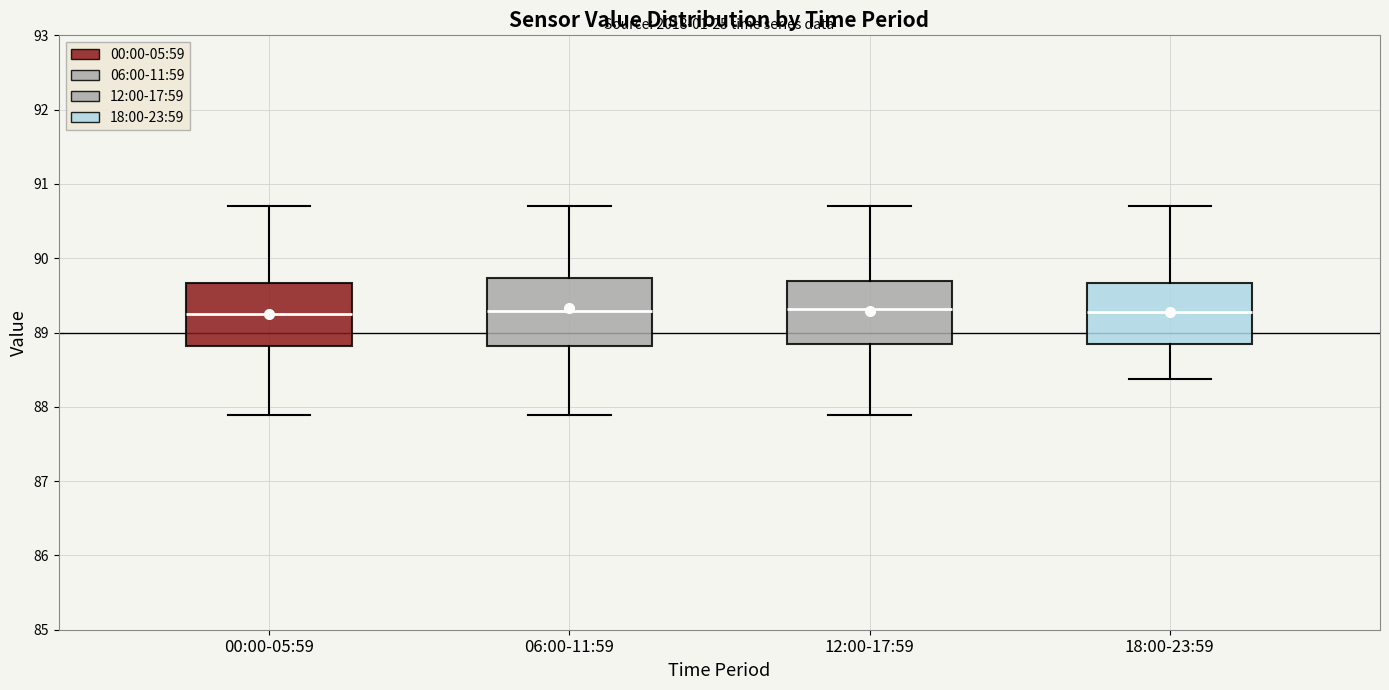

Reading left to right, transcribe this box plot: for each box, give where its median line is, the range the box spans, and where its two whiskers end, as read against the y-axis. The values are not printed on the chart, so give them approximately, as read against the axis.

00:00-05:59: median 89.2, box 88.8 to 89.7, whiskers 87.9 to 90.7
06:00-11:59: median 89.3, box 88.8 to 89.7, whiskers 87.9 to 90.7
12:00-17:59: median 89.3, box 88.8 to 89.7, whiskers 87.9 to 90.7
18:00-23:59: median 89.3, box 88.8 to 89.7, whiskers 88.4 to 90.7